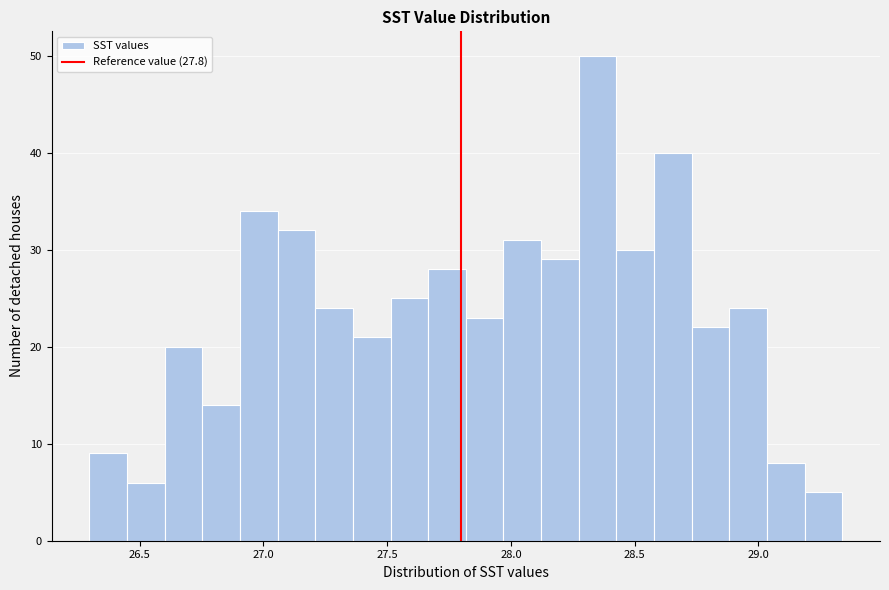

Around what value on the x-axis is the tallest bar? Give the approximate position of its centre, as read against the axis.

28.35